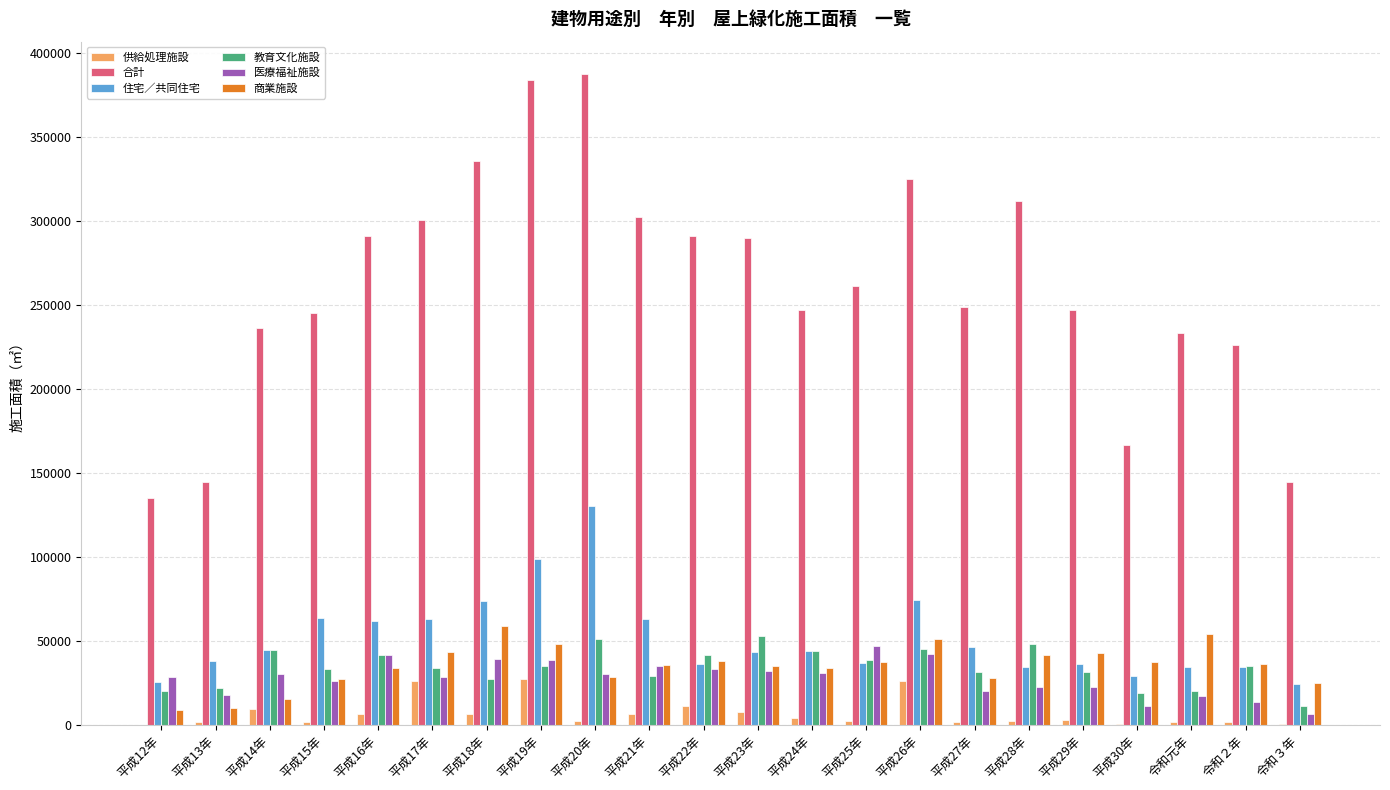

What is the sum of all 教育文化施設 values?

753800.3